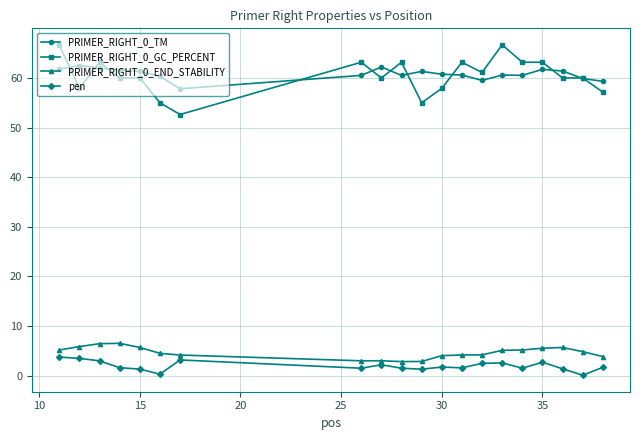

What is the sum of all pen values?

39.1